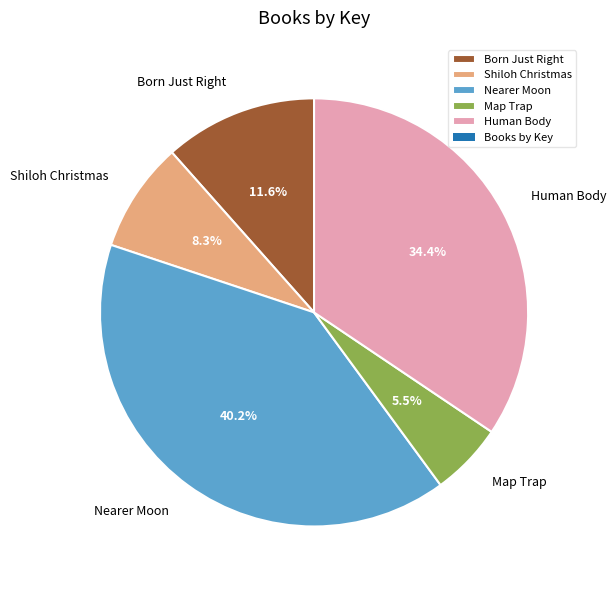

Which category has the smallest portion of the pie?

Map Trap